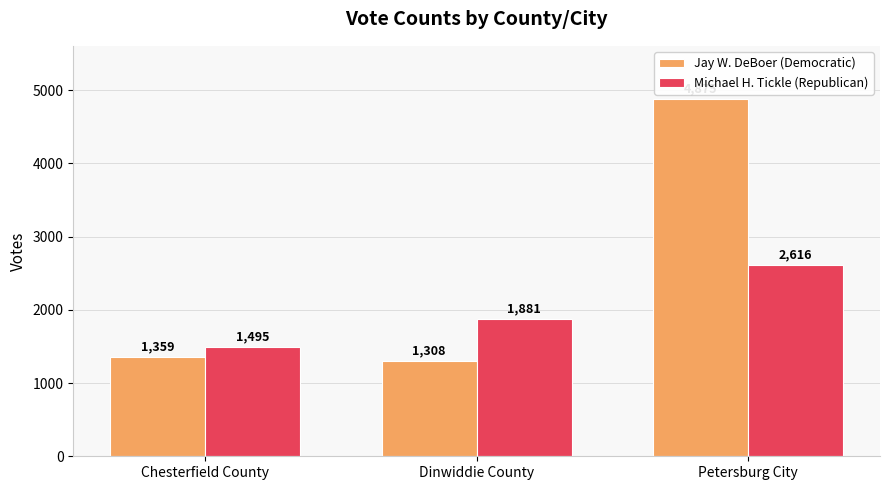

At which label is Michael H. Tickle (Republican) closest to 2055?

Dinwiddie County